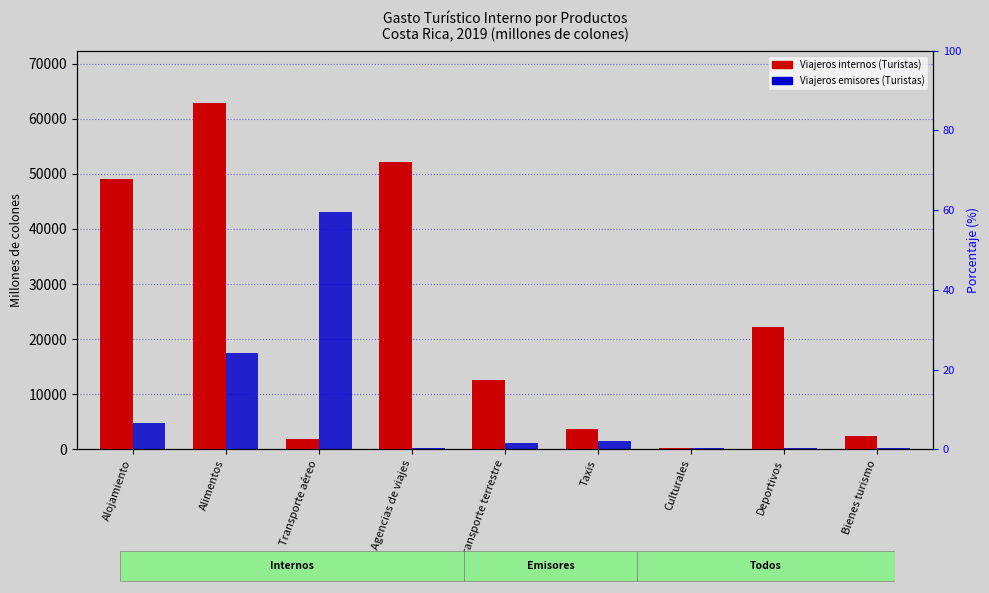

Reading right to left, extract all data points from this chart.

Viajeros internos (Turistas): 2424.2	22195.7	266.6	3683.1	12594.6	52186.4	1949.4	62885.7	49028.6
Viajeros emisores (Turistas): 259.9	329.8	182.8	1483.2	1139.4	334.3	43043.3	17490.0	4769.3